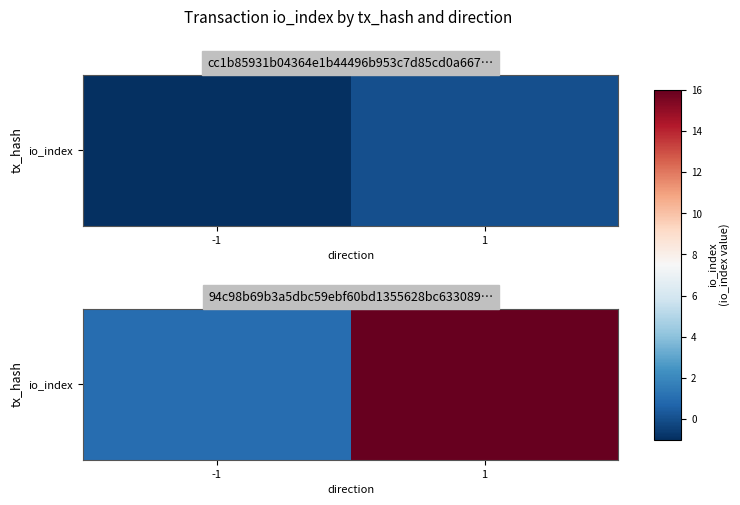

Which label corresponds to the largest value in the chart?

1